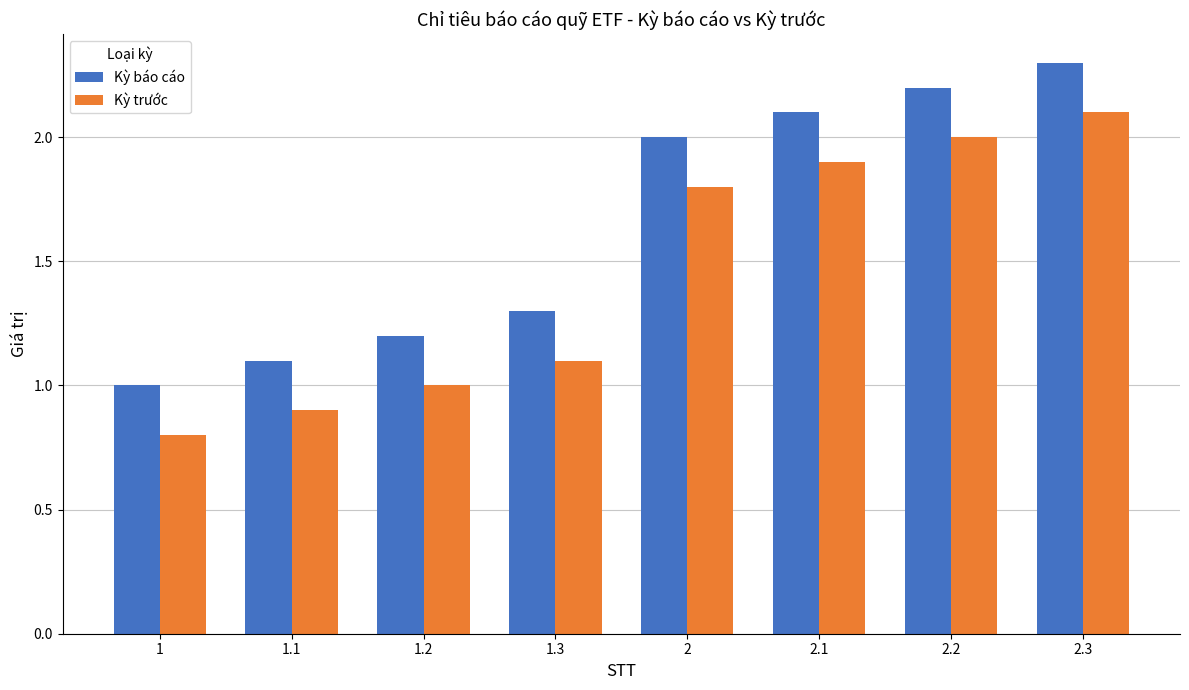

Where is Kỳ báo cáo nearest to the value 1?

1